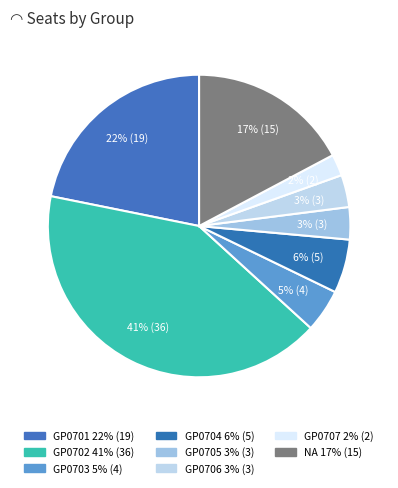

How many segments does this pie chart have?

8